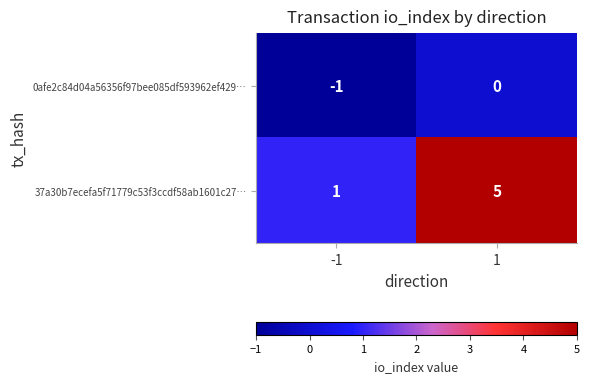

What is the difference between the 37a30b7ecefa5f71779c53f3ccdf58ab1601c27… values at -1 and 1?

4